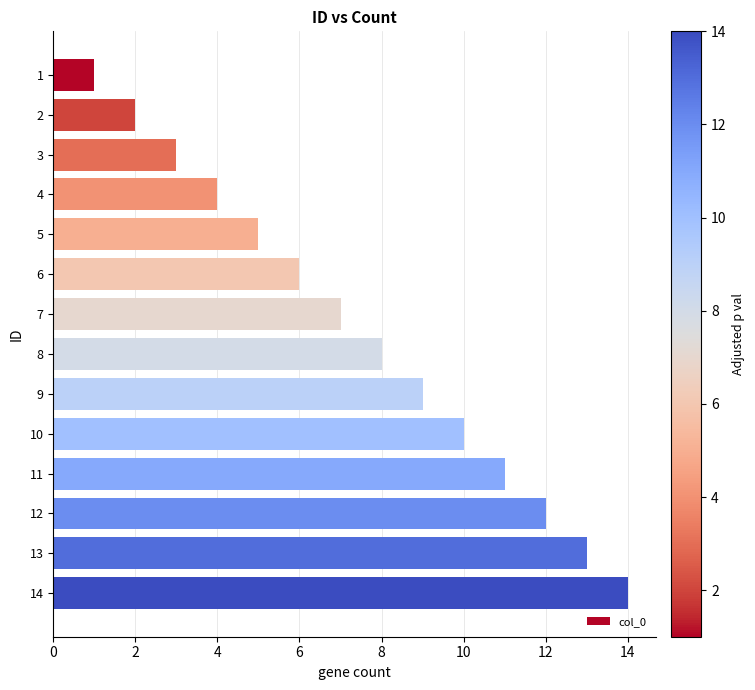

List the labels in order of value, largest first.

14, 13, 12, 11, 10, 9, 8, 7, 6, 5, 4, 3, 2, 1